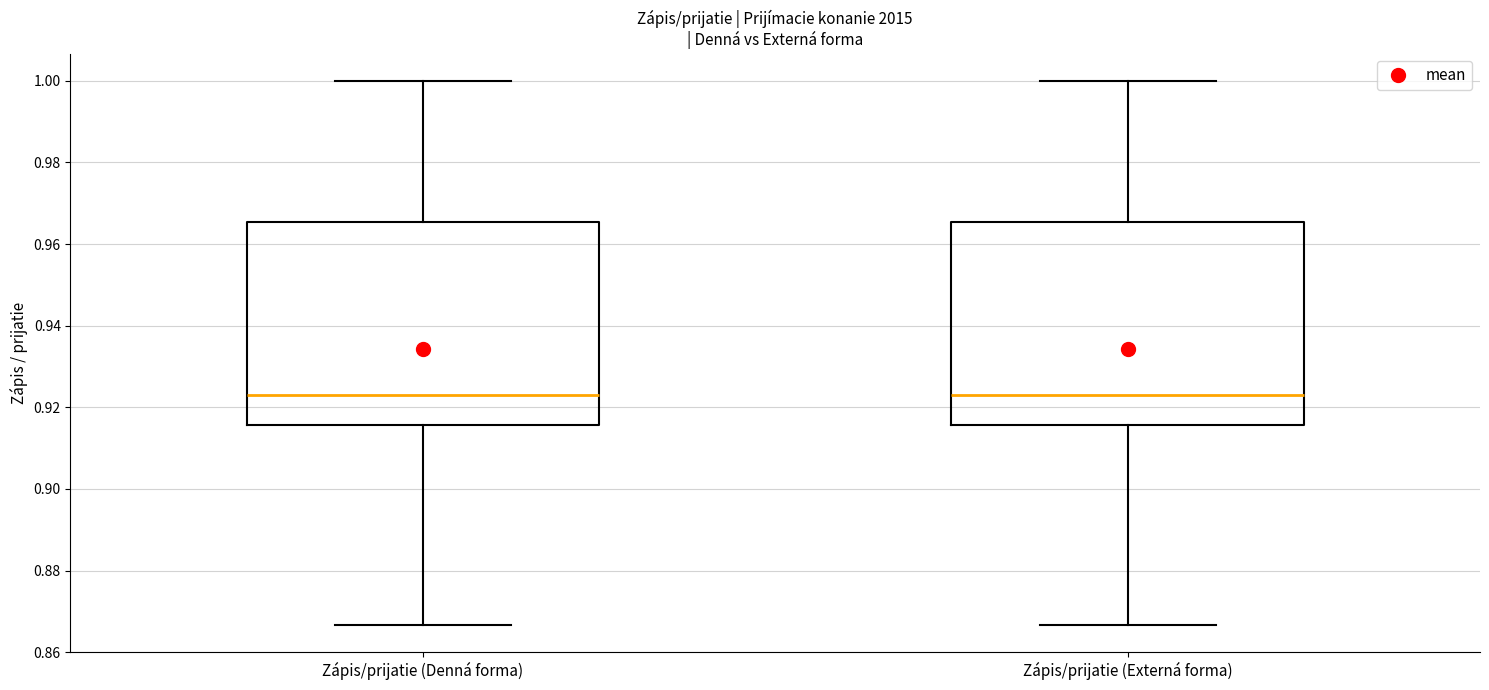

Reading left to right, read every box against the y-axis: the position of its median line, the range the box covers, and the ends of its whiskers. The values are not printed on the chart, so give them approximately, as read against the axis.

Zápis/prijatie (Denná forma): median 0.922, box 0.916 to 0.966, whiskers 0.866 to 1.000
Zápis/prijatie (Externá forma): median 0.922, box 0.916 to 0.966, whiskers 0.866 to 1.000